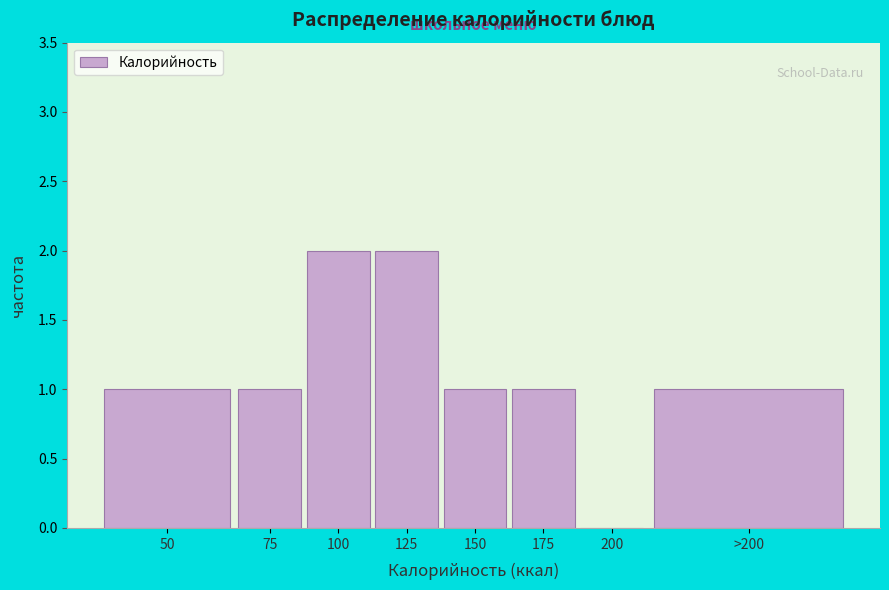

Reading left to right, extract all data points from this chart.

50=1	75=1	100=2	125=2	150=1	175=1	200=0	>200=1